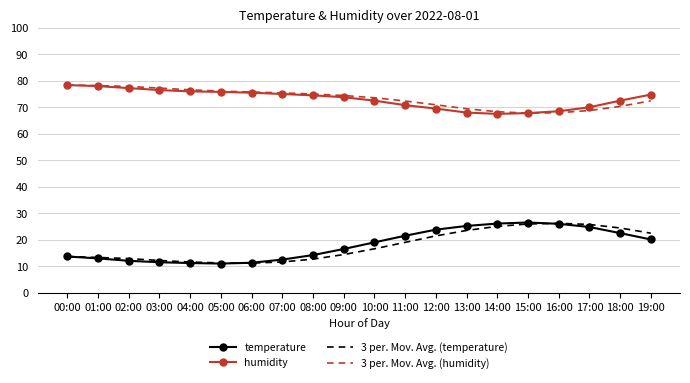

What is the maximum value for temperature?

26.5